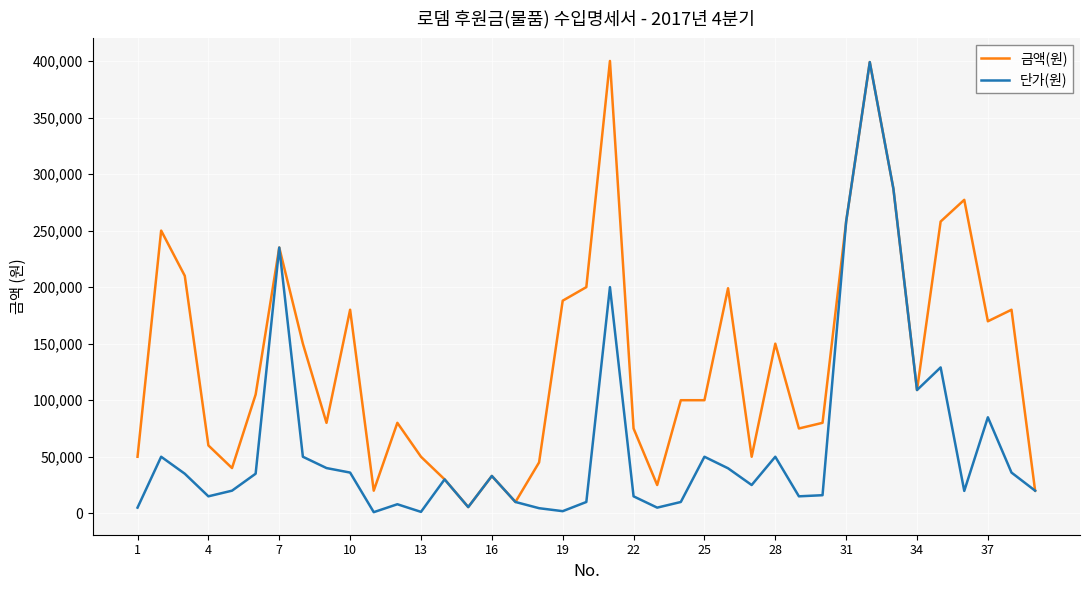

Which series has the largest total across all categories?

금액(원)